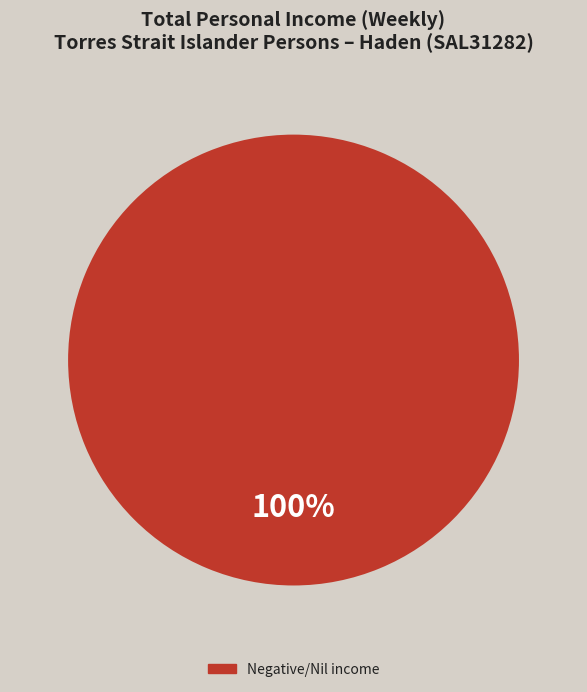

How many slices are in this pie chart?

1